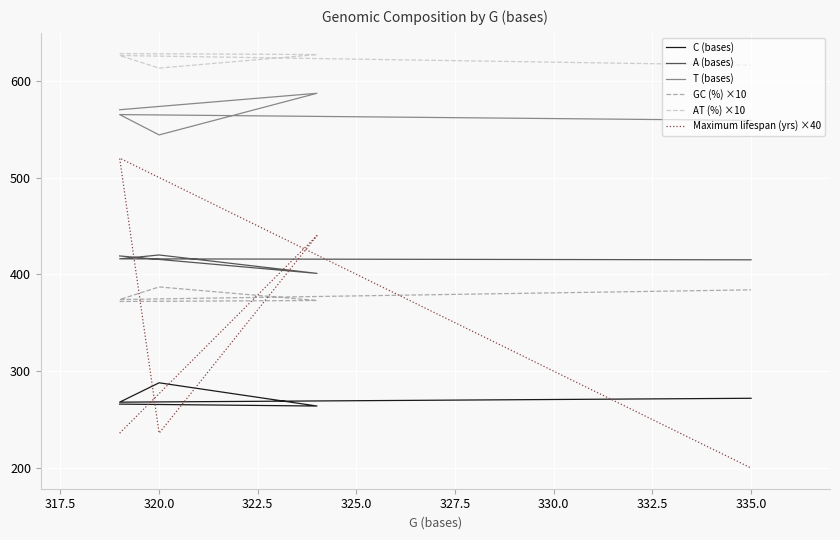

True or false: GC (%) ×10 and A (bases) cross at least once.

False